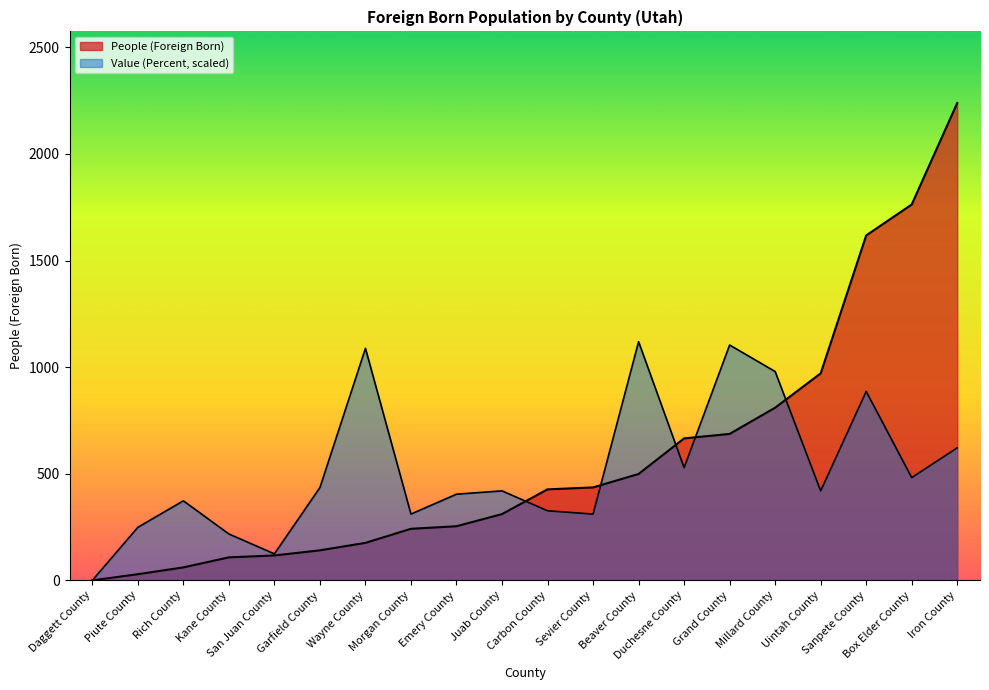

What is the difference between the Value (Percent) values at Millard County and Wayne County?

108.8